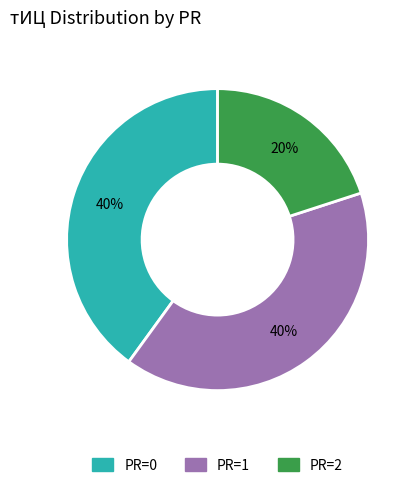

Is there a majority slice in this chart?

No